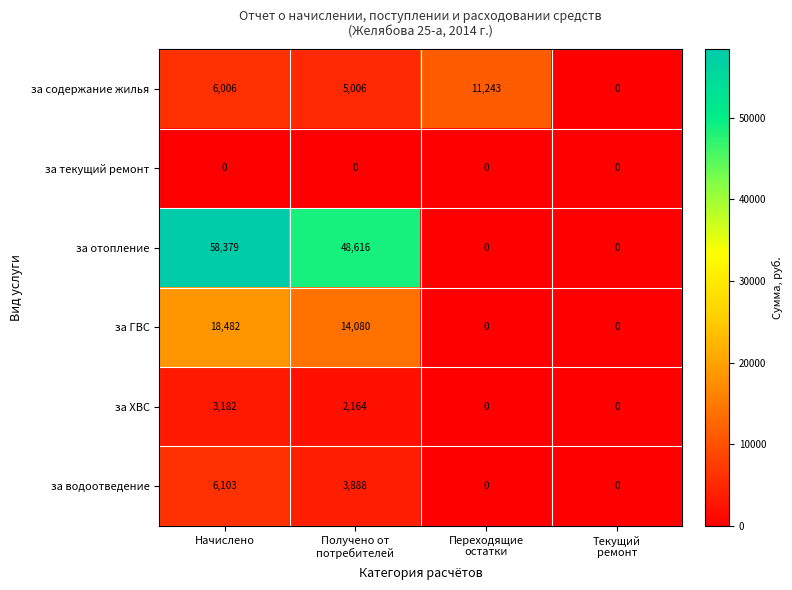

Which label corresponds to the largest value in the chart?

Начислено